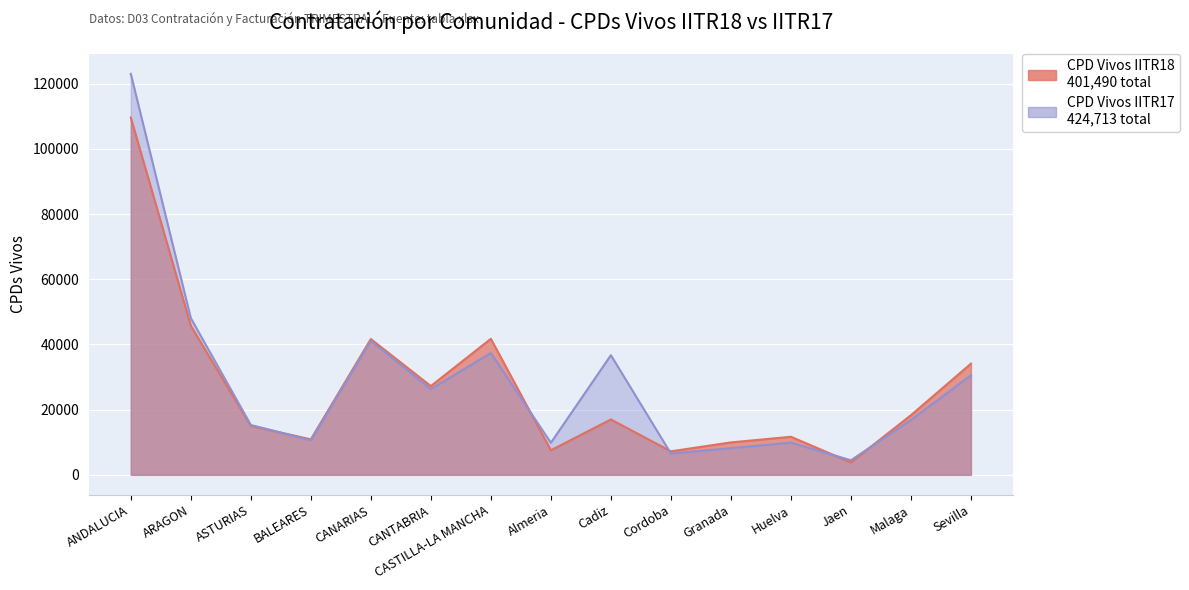

What is the difference between the highest and lowest values at CASTILLA-LA MANCHA?

4382